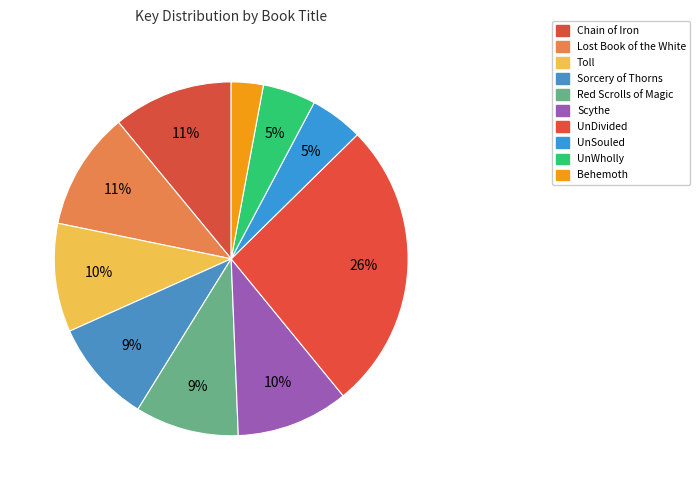

The Sorcery of Thorns slice represents 23% of the pie. True or false?

False